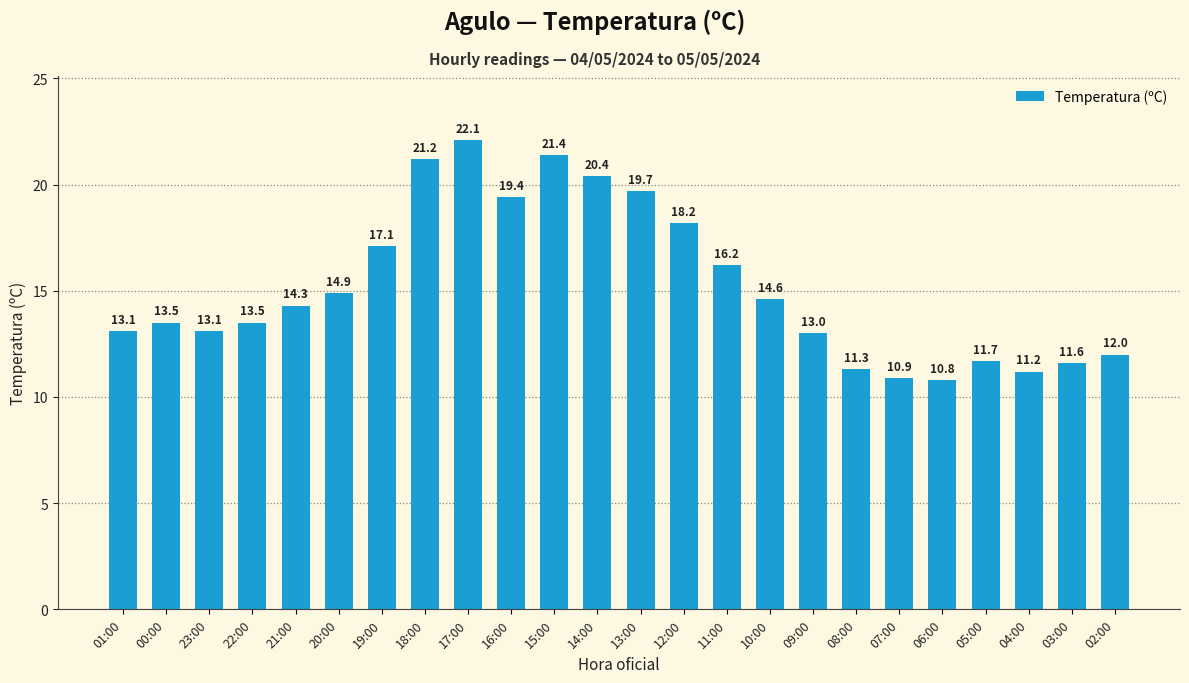

Where is the data nearest to the value 16?

11:00